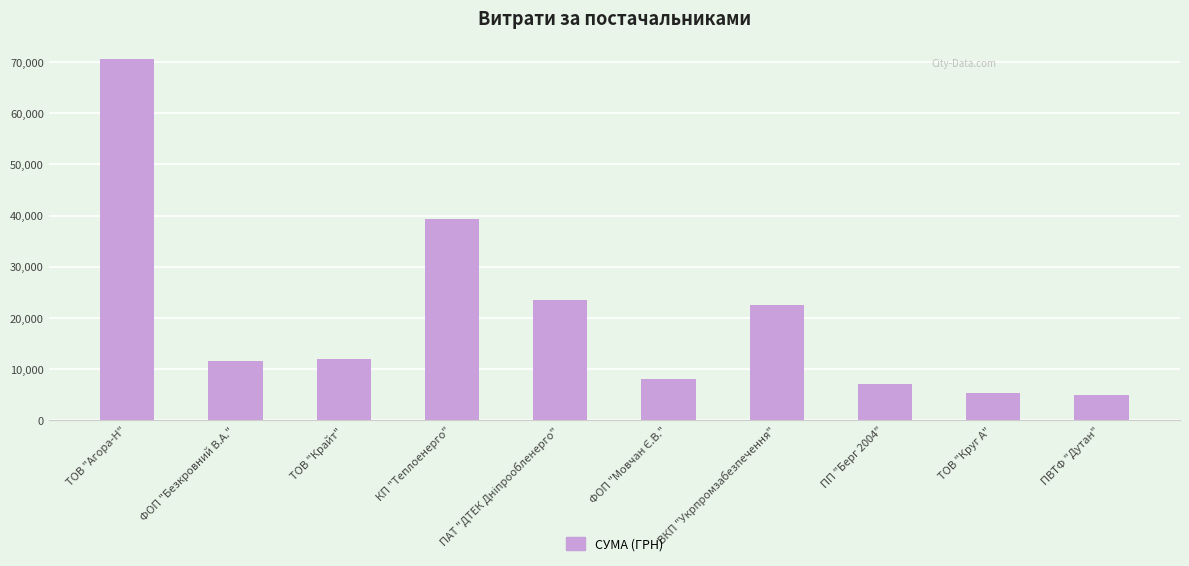

Does the chart contain any negative values?

No